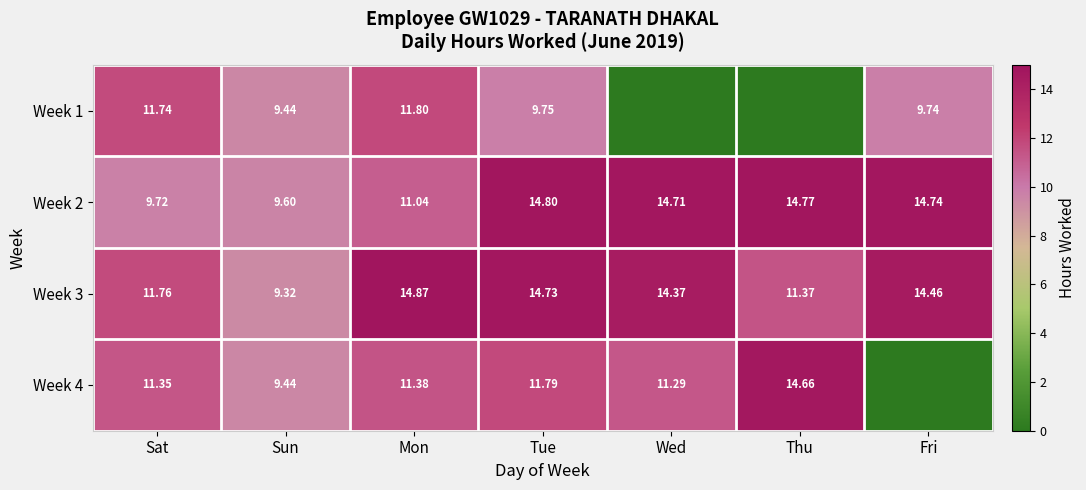

Between Tue and Mon, which is larger?

Mon